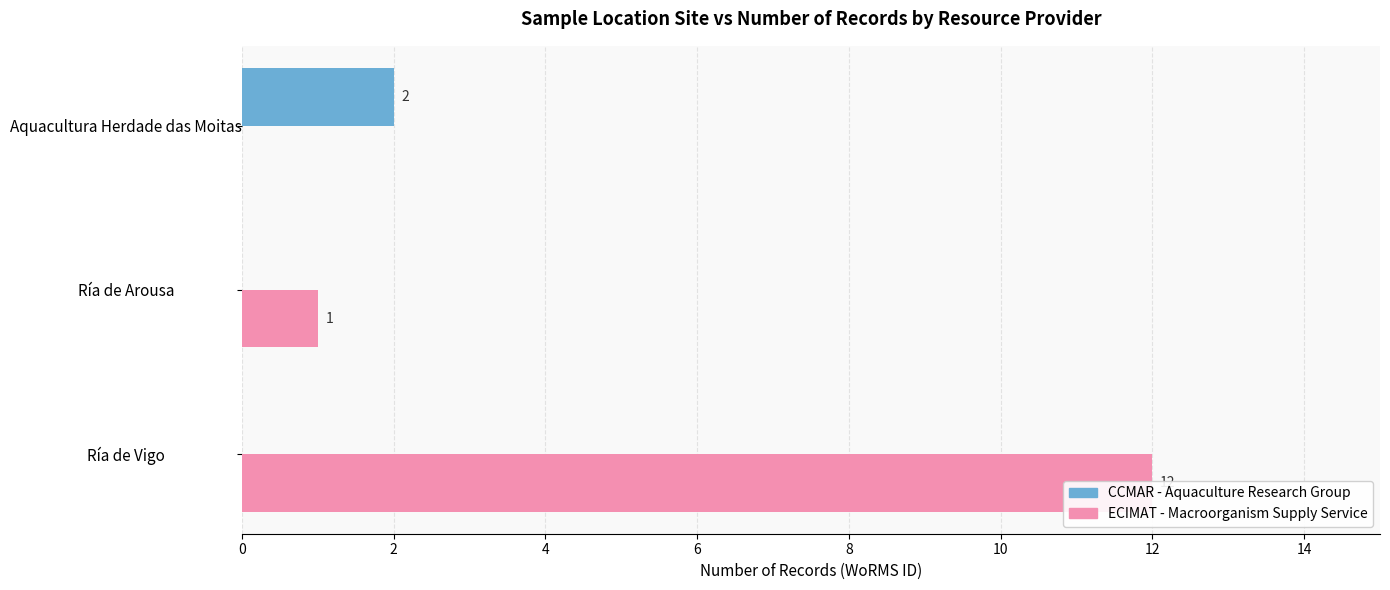

Count the number of categories in the chart.

3